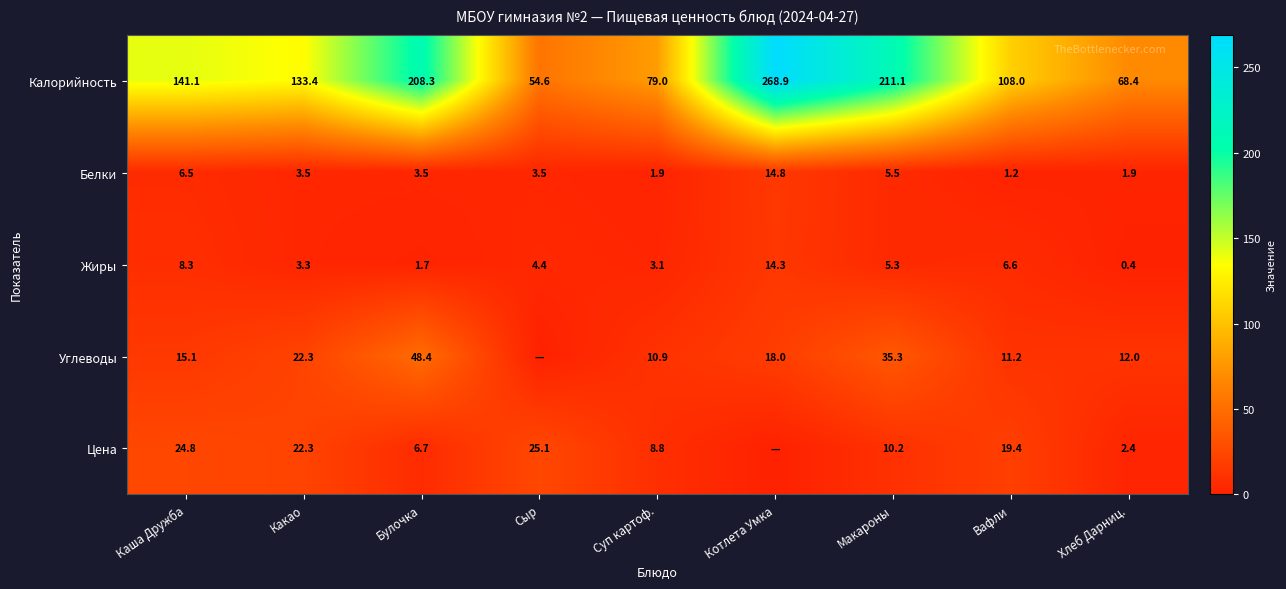

What is the spread (max minus min) of values at Макароны?

205.8